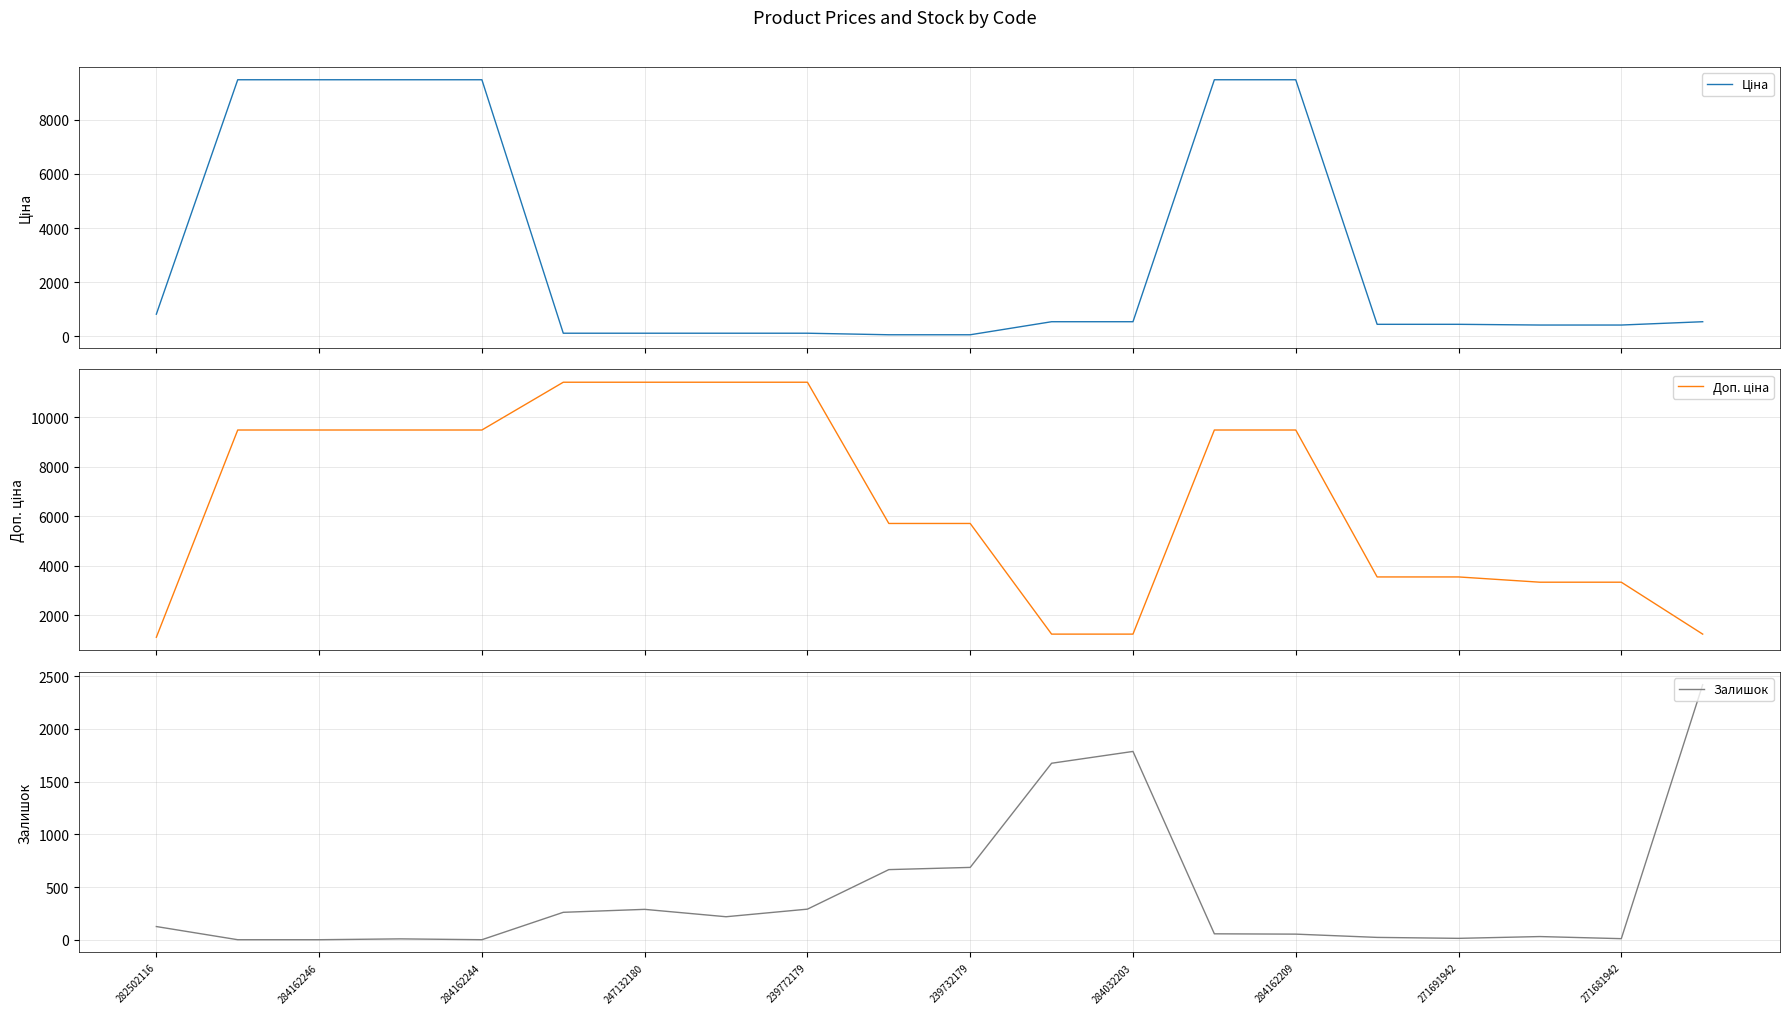

At which label does Ціна first exceed 539?

282502116